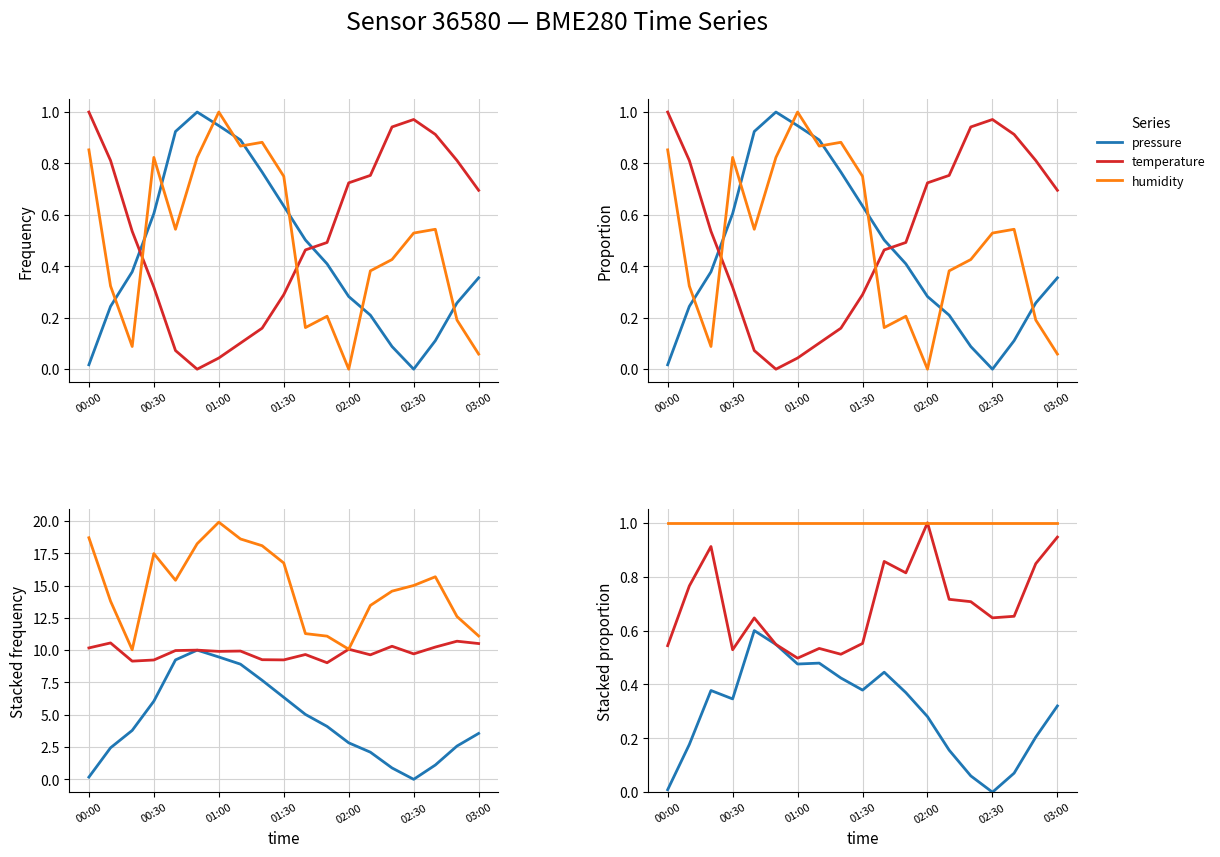

True or false: humidity and temperature intersect in this chart.

False